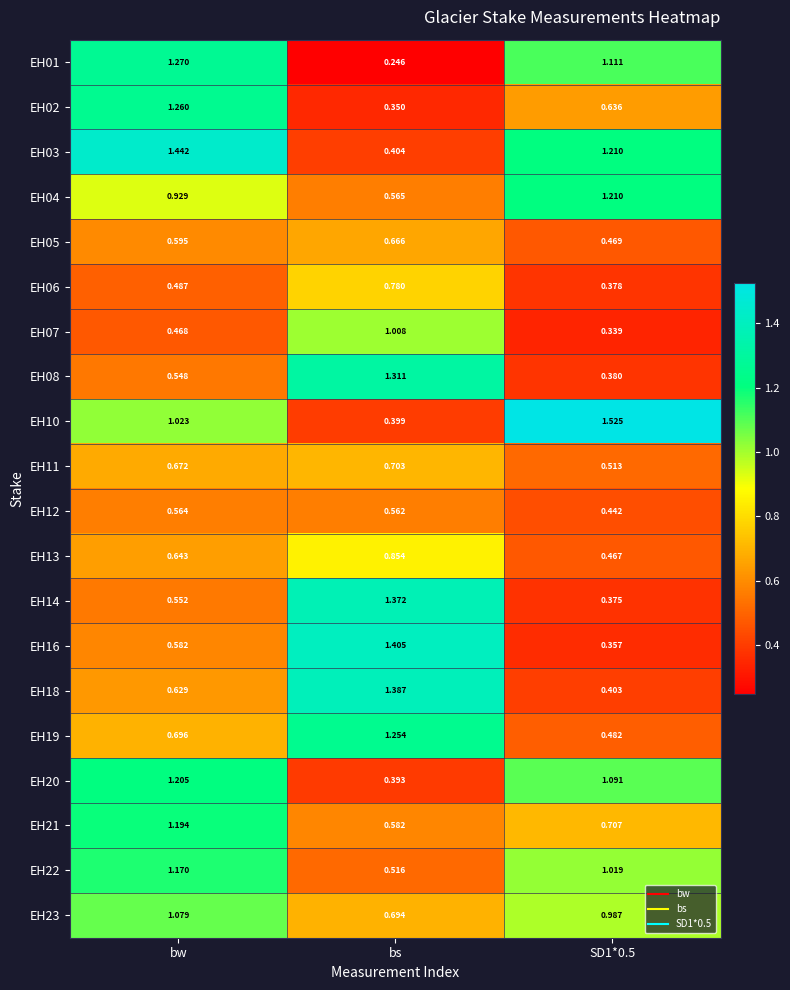

Which label corresponds to the smallest value in the chart?

bs